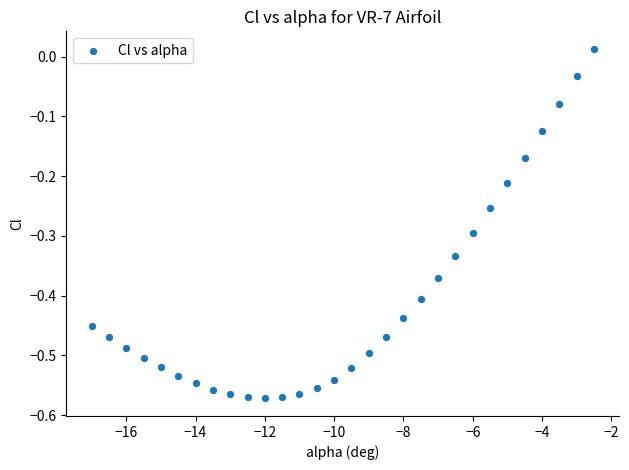

What is the range of Y values (max minus min)?

0.6